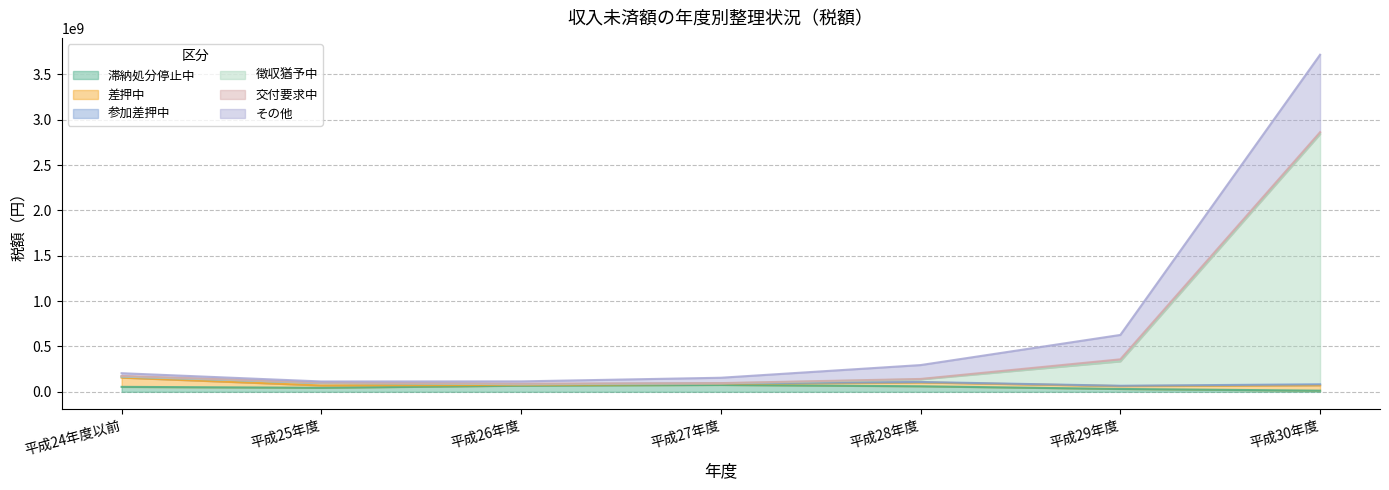

What is the difference between the second highest and second lowest values in the 徴収猶予中 series?

262292715